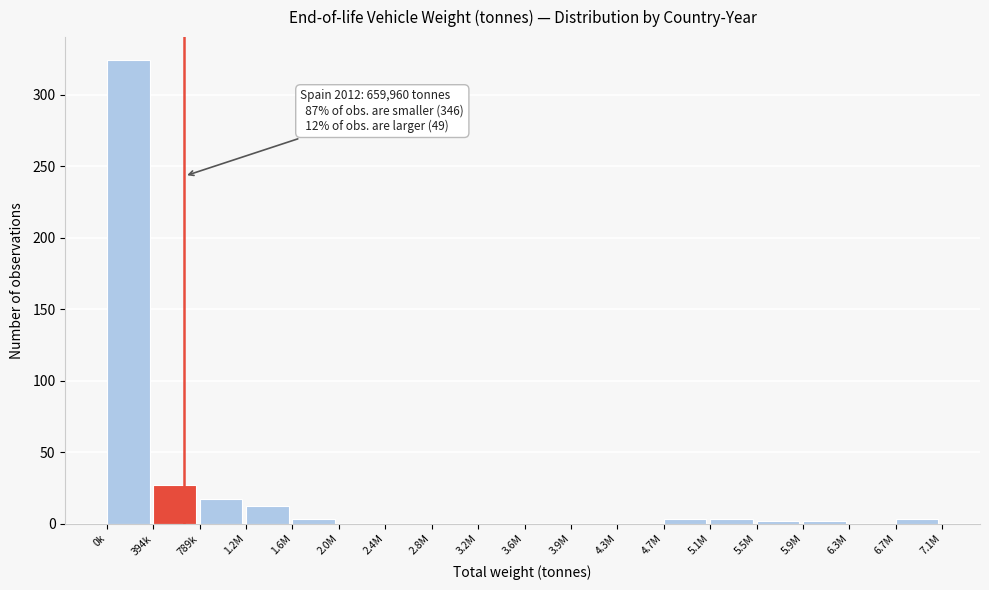

Which category has the highest value across all series?

0k